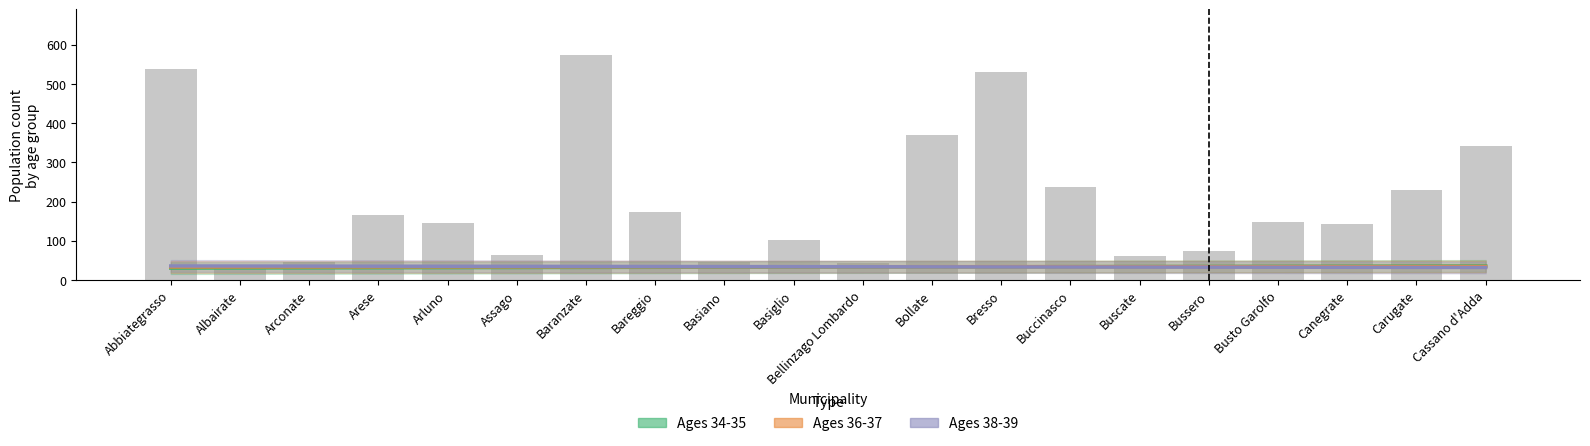

The value of Estimate at Arese is 48.9. True or false?

False